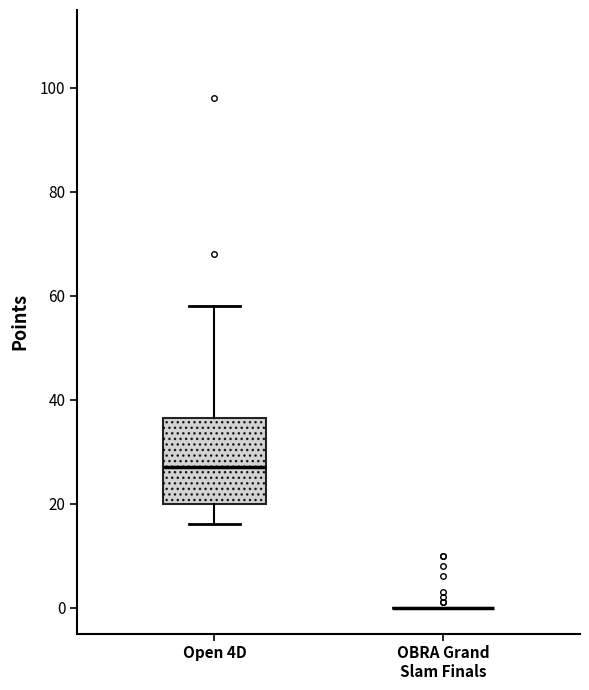

Reading left to right, transcribe this box plot: for each box, give where its median line is, the range the box spans, and where its two whiskers end, as read against the y-axis. The values are not printed on the chart, so give them approximately, as read against the axis.

Open 4D: median 28, box 20 to 36, whiskers 16 to 58
OBRA Grand Slam Finals: box collapsed to a line at 0, whiskers 0 to 0